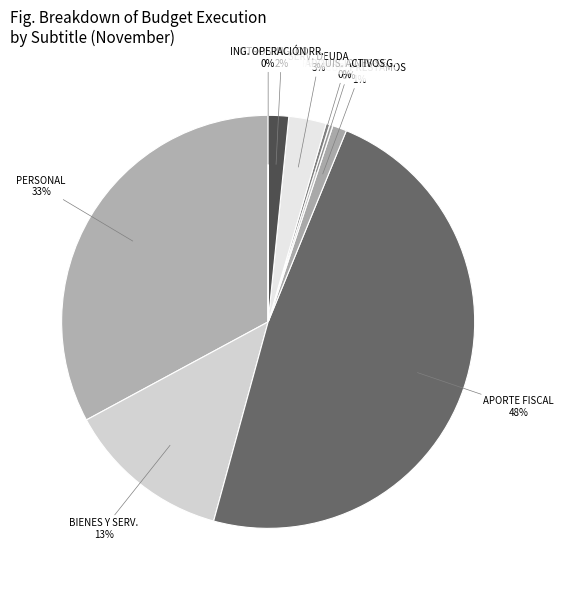

True or false: APORTE FISCAL accounts for 48% of the total.

True